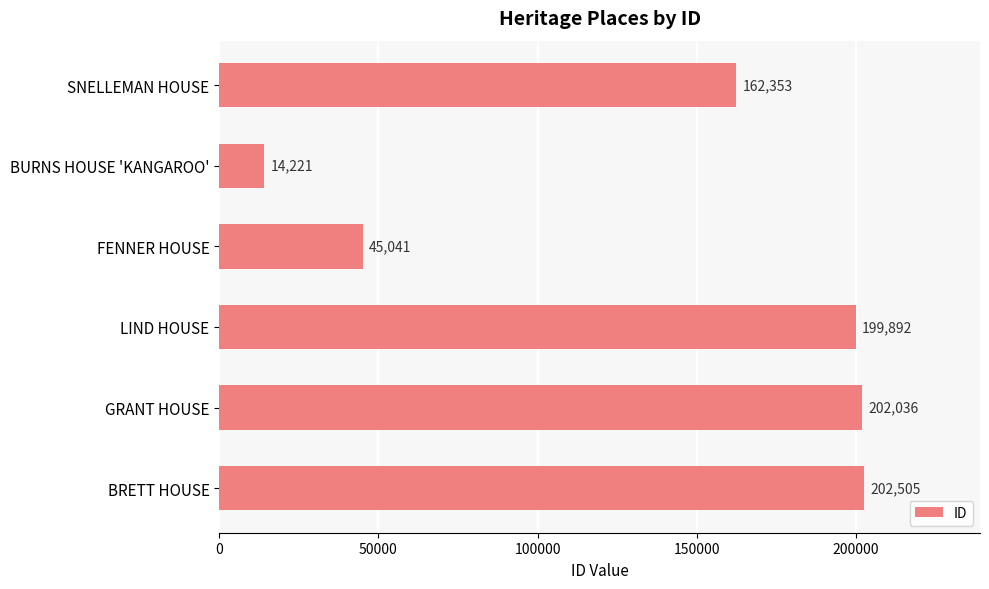

Is it true that the value at BURNS HOUSE 'KANGAROO' is 14221?

True